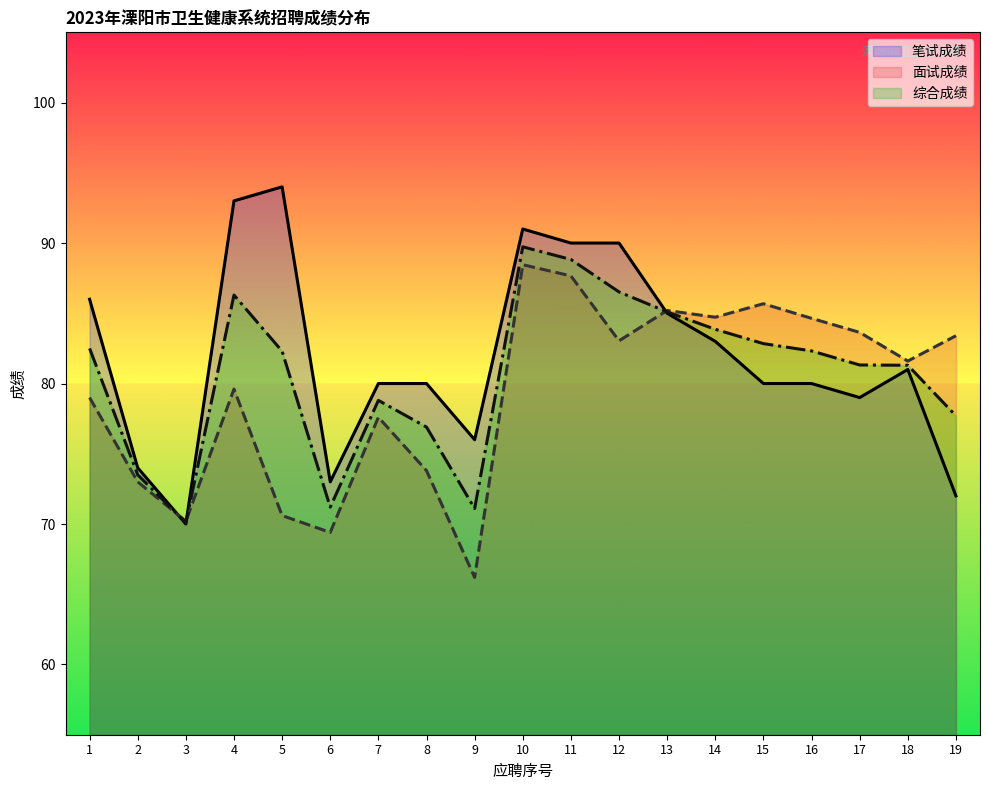

Between which two adjacent categories do 笔试成绩 and 综合成绩 first intersect?

2 and 3